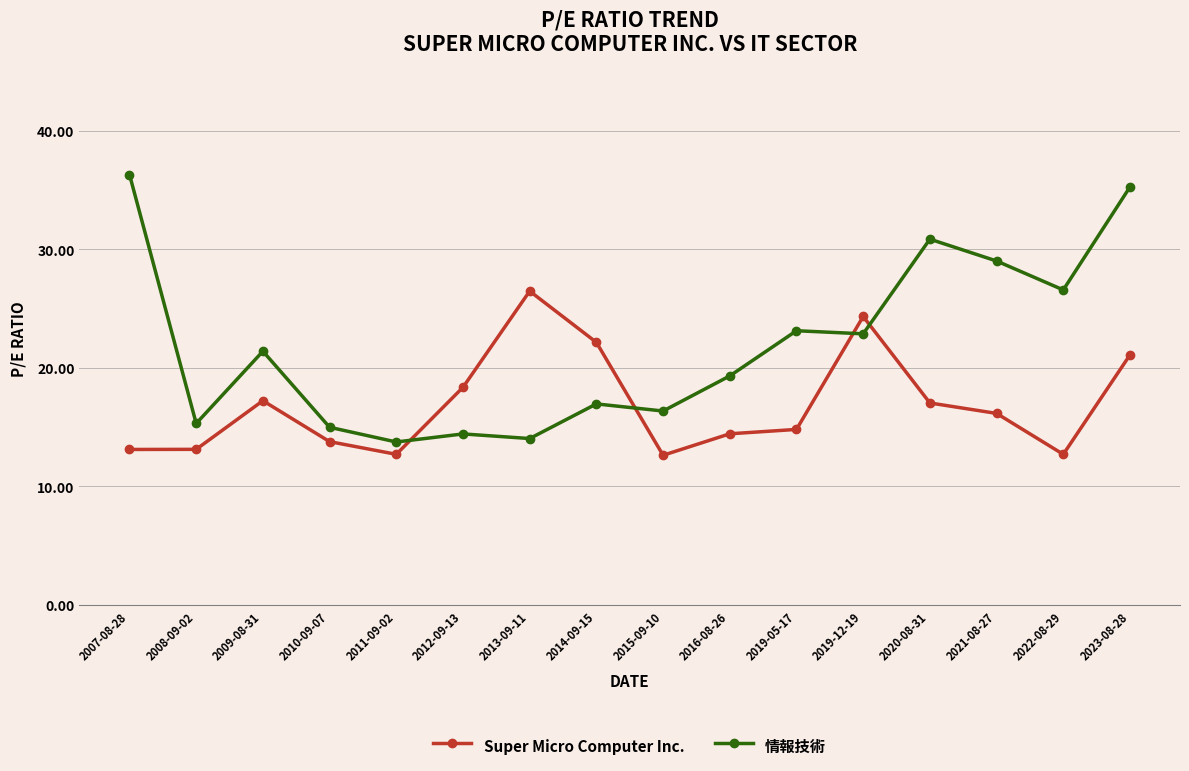

Which category has the highest value in the 情報技術 series?

2007-08-28